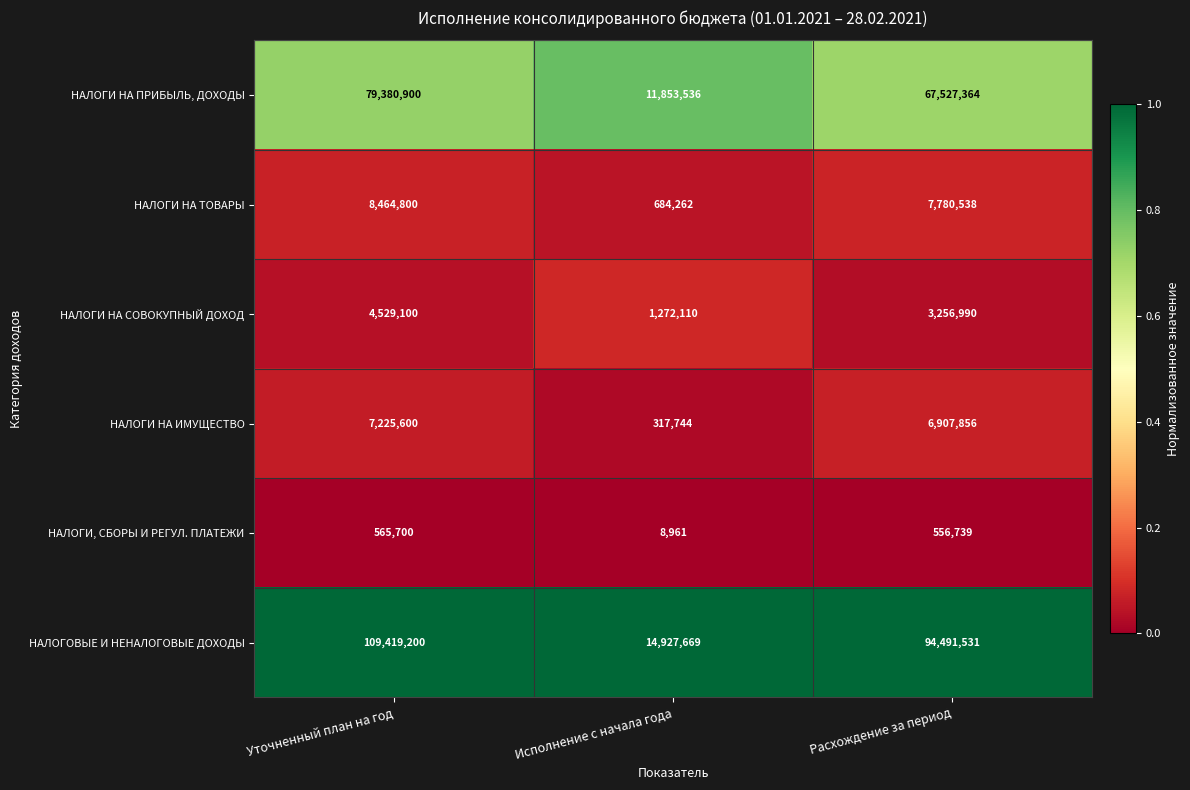

Which series has the largest total across all categories?

НАЛОГОВЫЕ И НЕНАЛОГОВЫЕ ДОХОДЫ